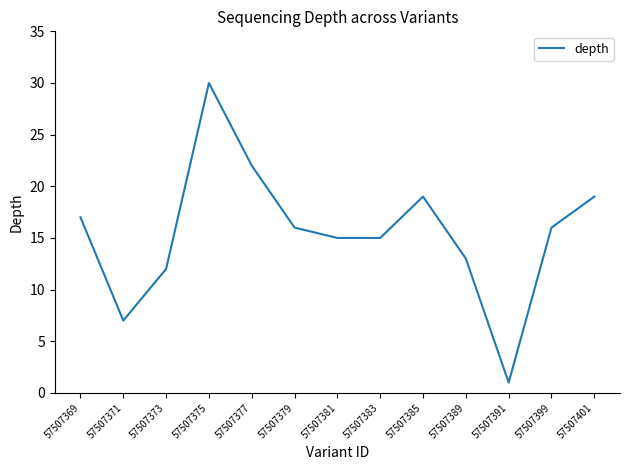

The chart shows a value of 17 at 57507369. True or false?

True